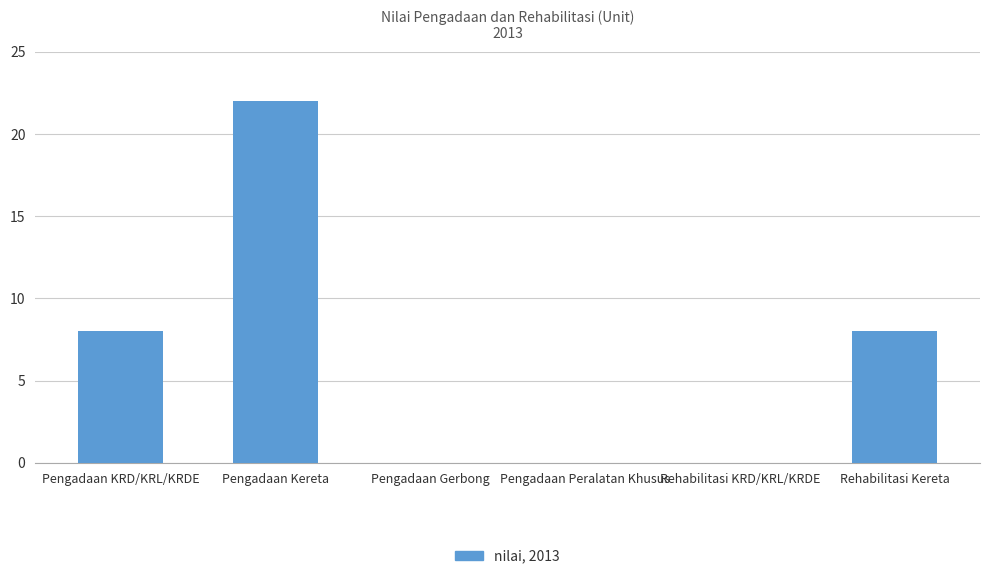

Between Pengadaan Gerbong and Rehabilitasi Kereta, which is larger?

Rehabilitasi Kereta